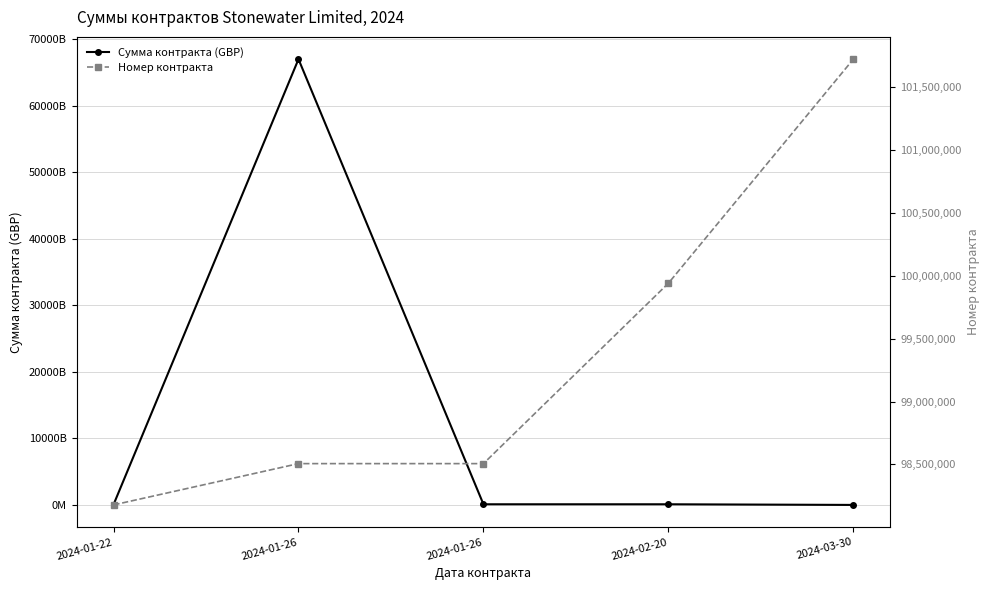

The Номер контракта series shows 99941259 at 2024-02-20. True or false?

True